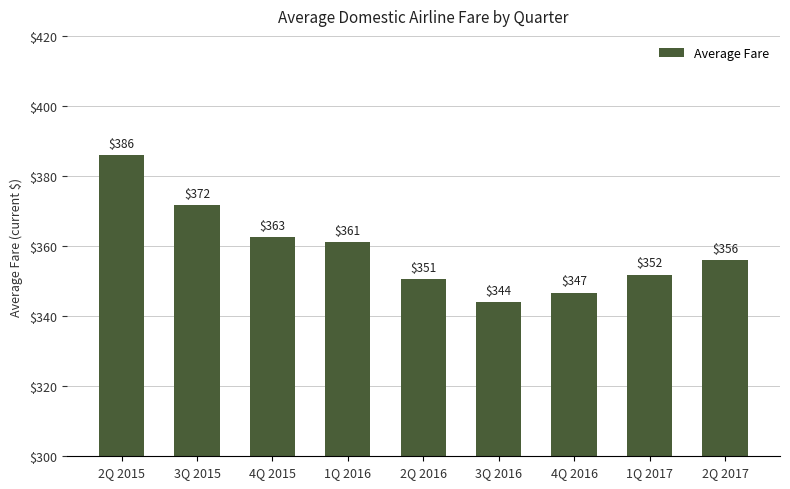

The value at 4Q 2016 is 346.7. True or false?

True